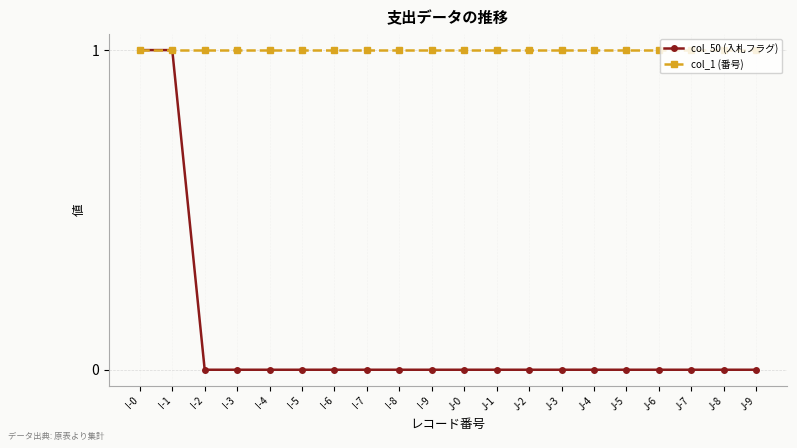

What are all the series names shown in the legend?

col_50 (入札フラグ), col_1 (番号)